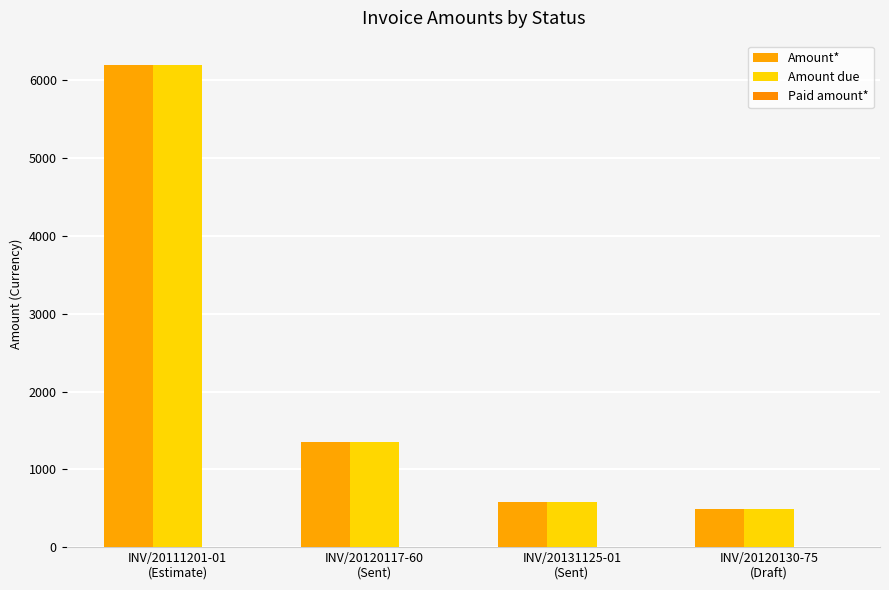

Which has a higher value, INV/20120117-60
(Sent) or INV/20120130-75
(Draft)?

INV/20120117-60
(Sent)